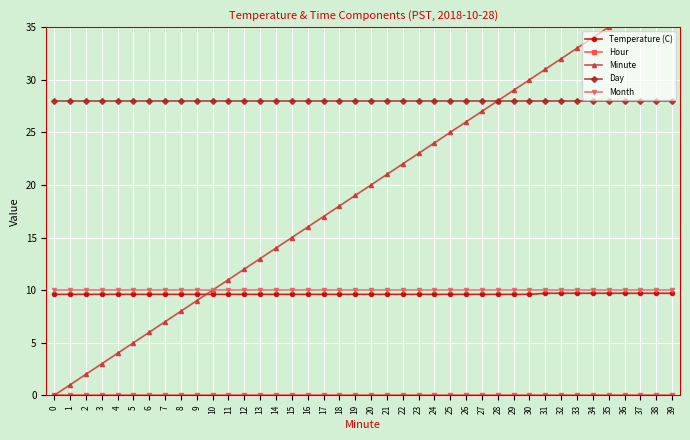

What is the difference between the second highest and minimum values in the Temperature (C) series?

0.1